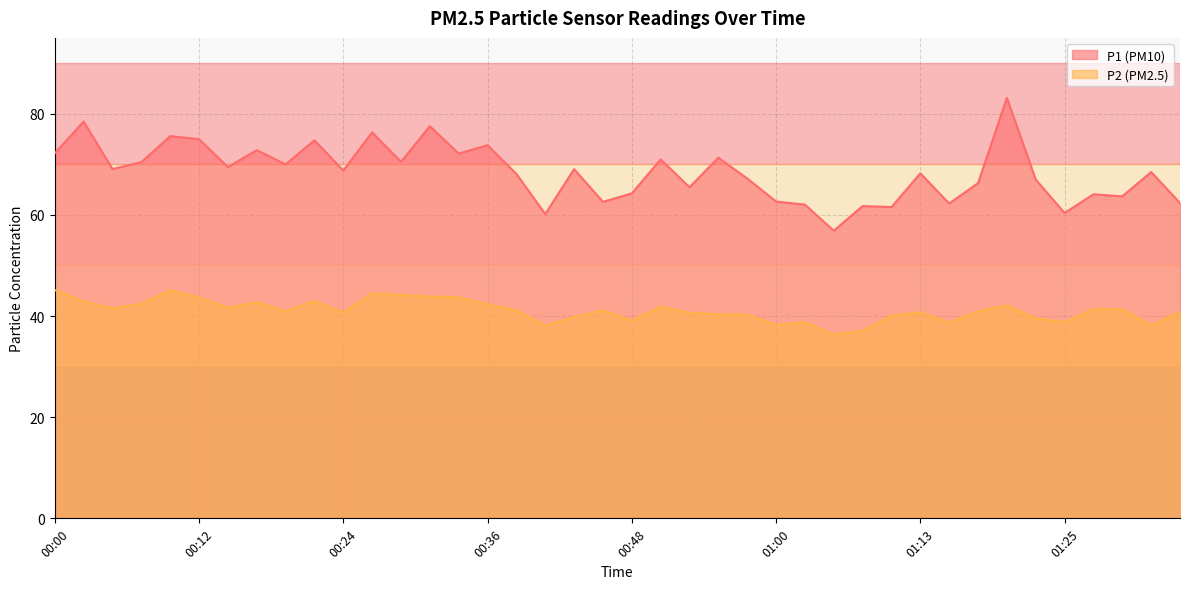

How many lines are shown in the chart?

2